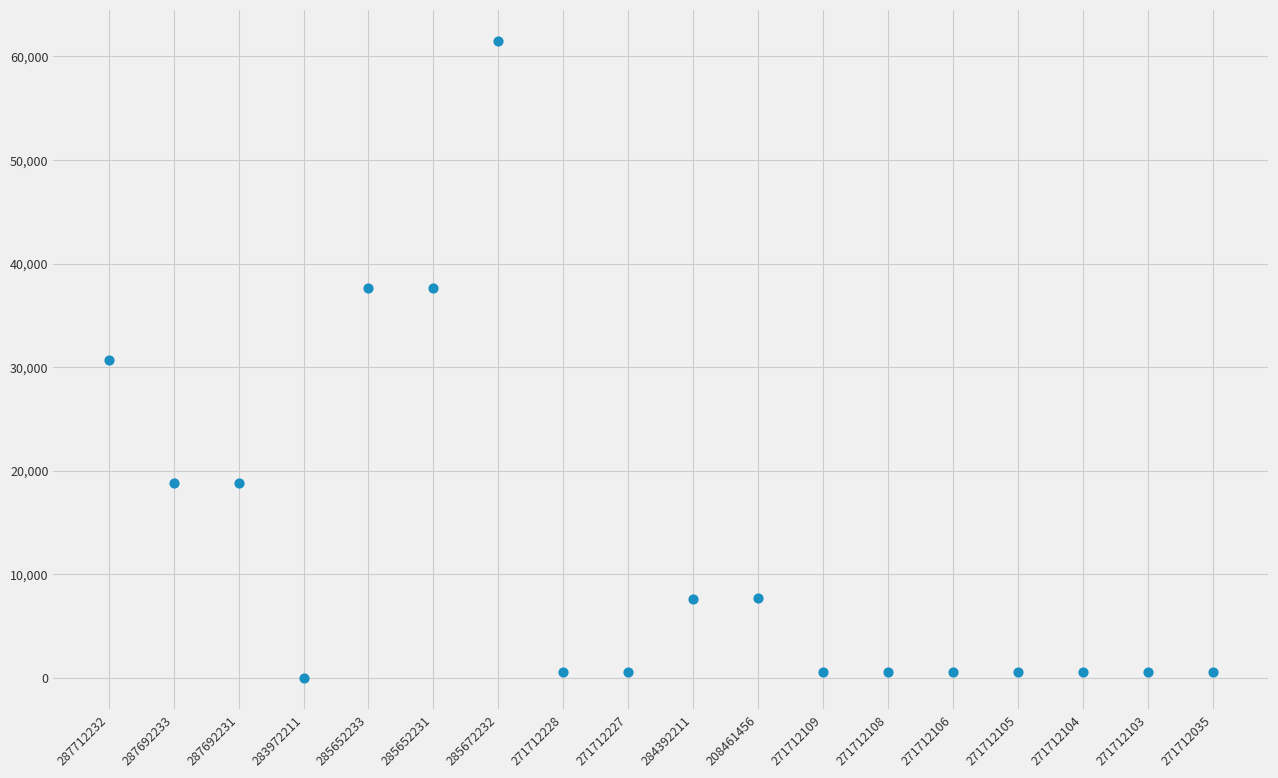

What is the range of Y values (max minus min)?

61402.2